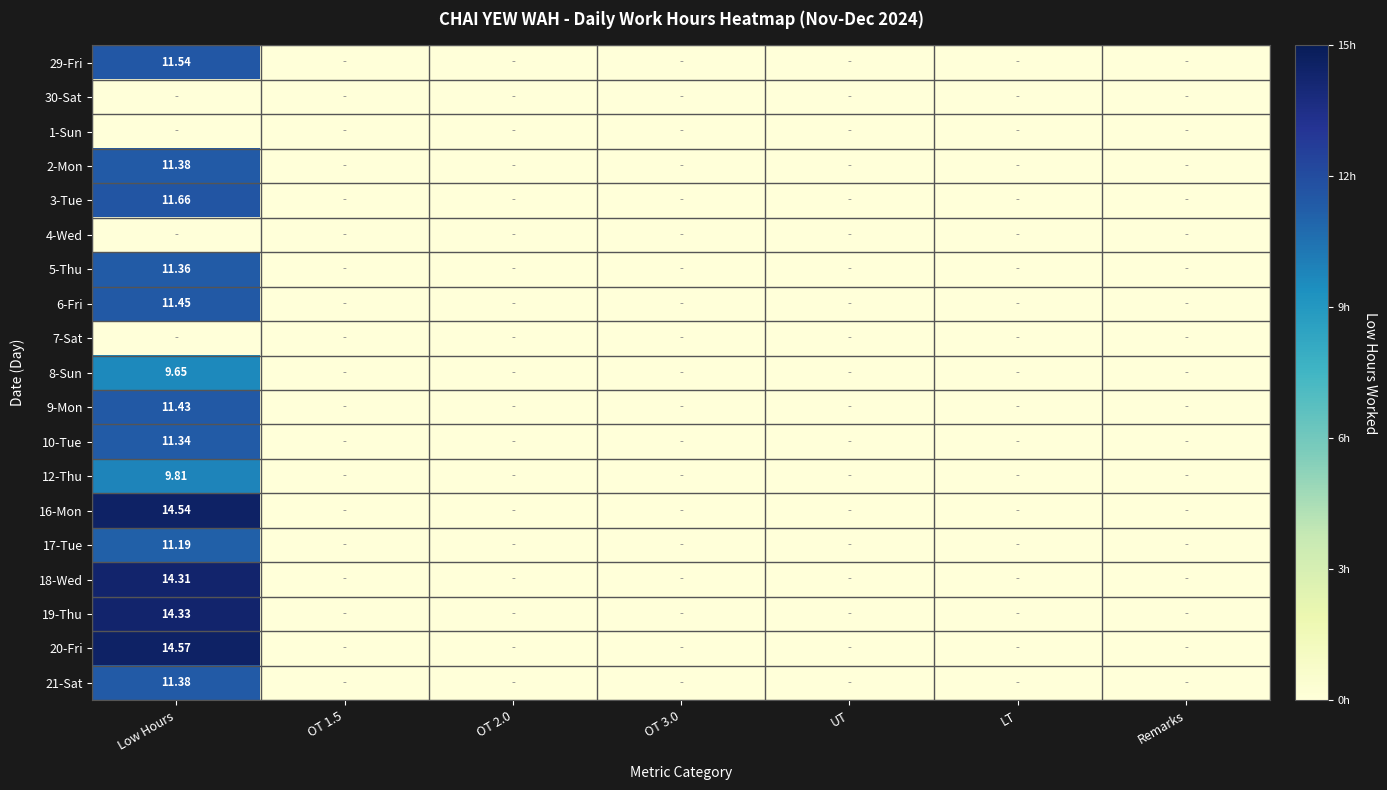

Which label corresponds to the largest value in the chart?

Low Hours